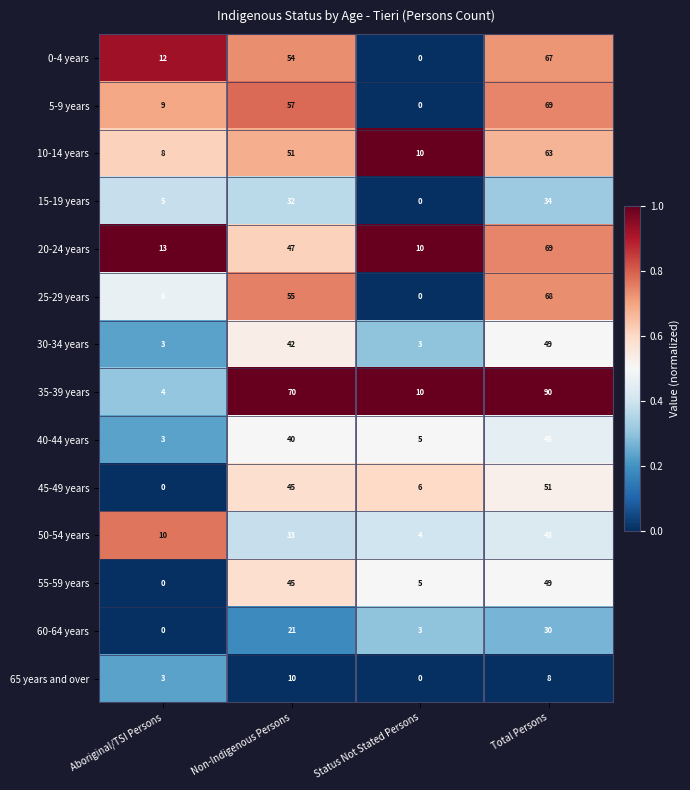

List the labels in order of 25-29 years value, smallest first.

Status Not Stated Persons, Aboriginal/TSI Persons, Non-Indigenous Persons, Total Persons